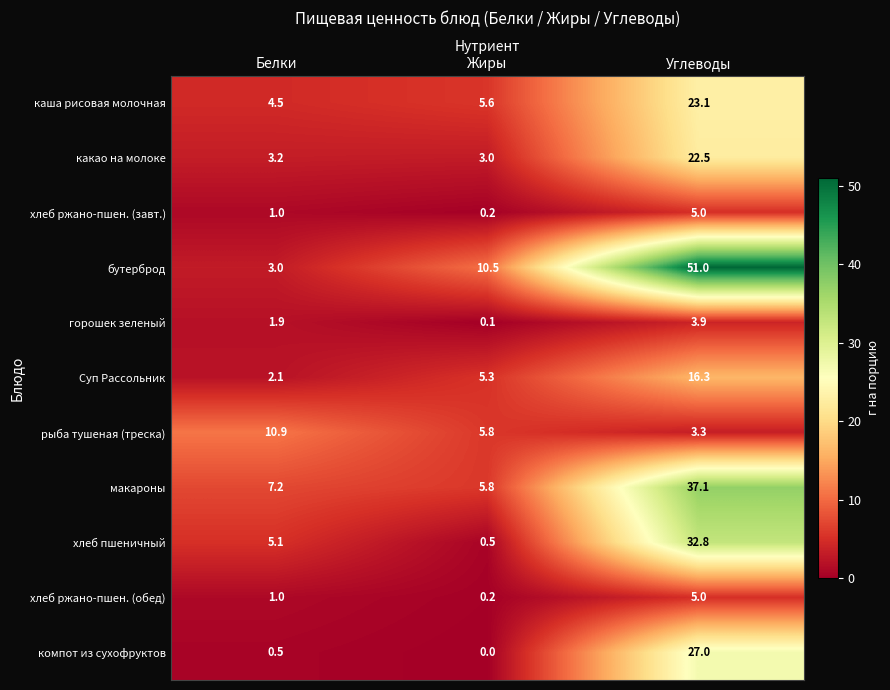

True or false: бутерброд has a value of 51.0 at Углеводы.

True